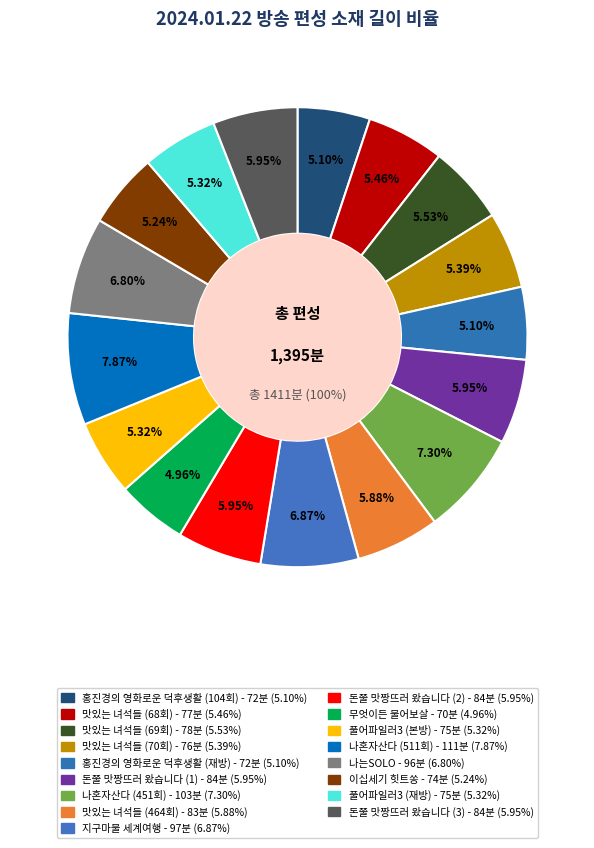

Which category has the biggest portion of the pie?

나혼자산다 (511회)